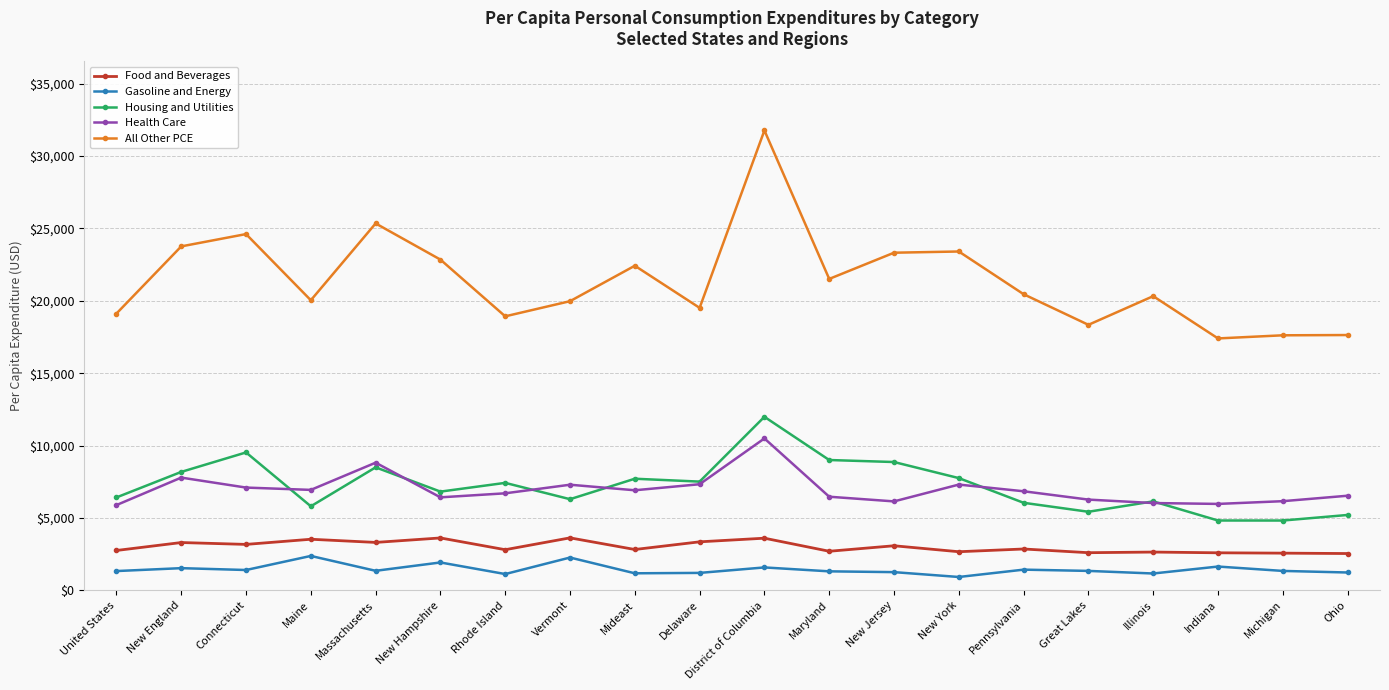

True or false: Housing and Utilities and Gasoline and Energy intersect in this chart.

False